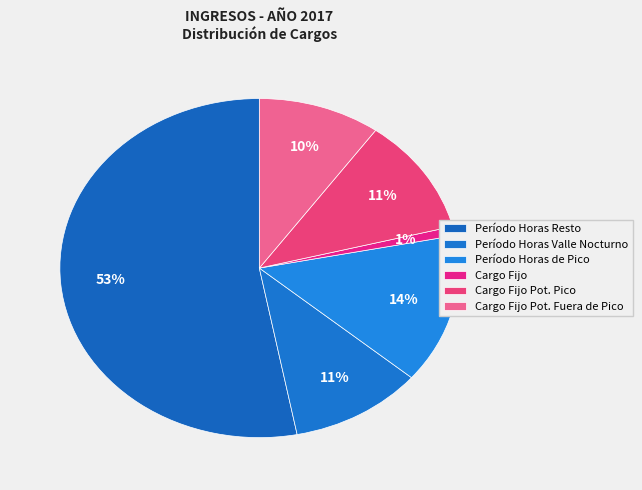

What portion of the pie excludes Período Horas Resto?

47.0%